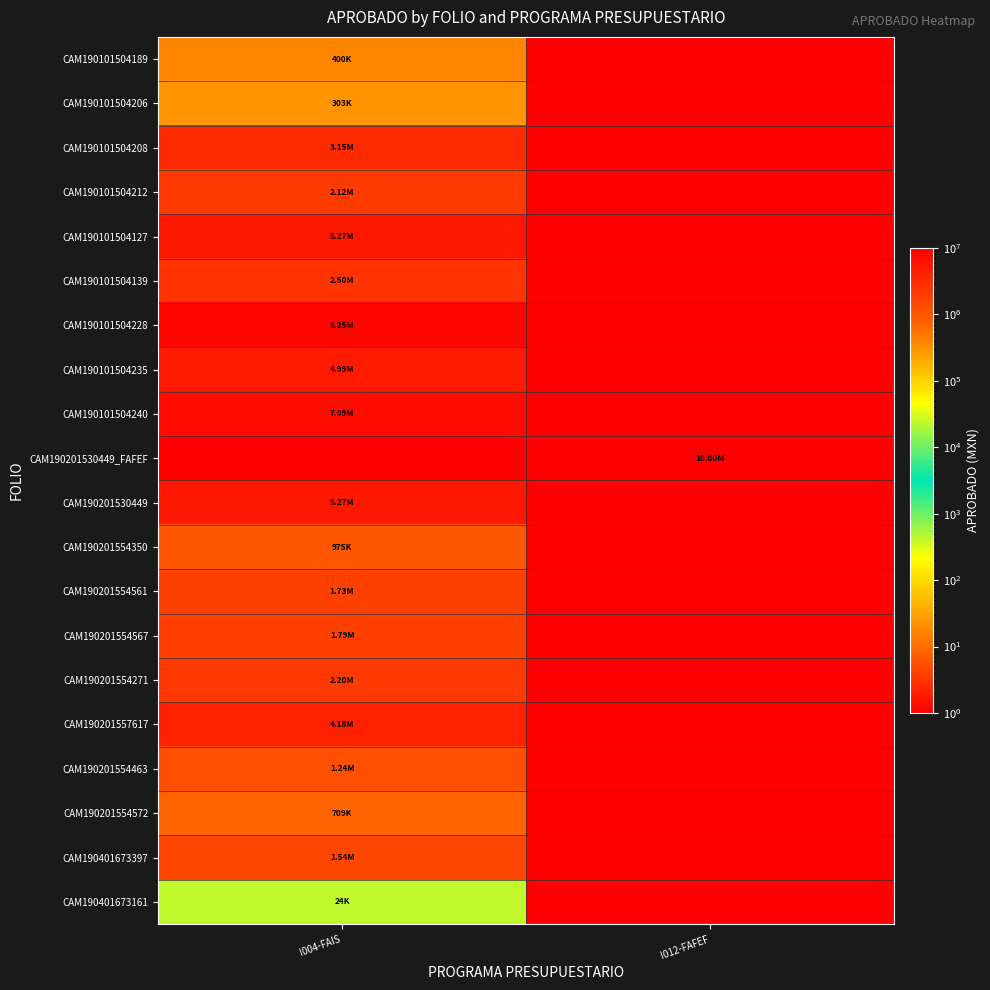

What is the total value across all series at I004-FAIS?

53735118.1